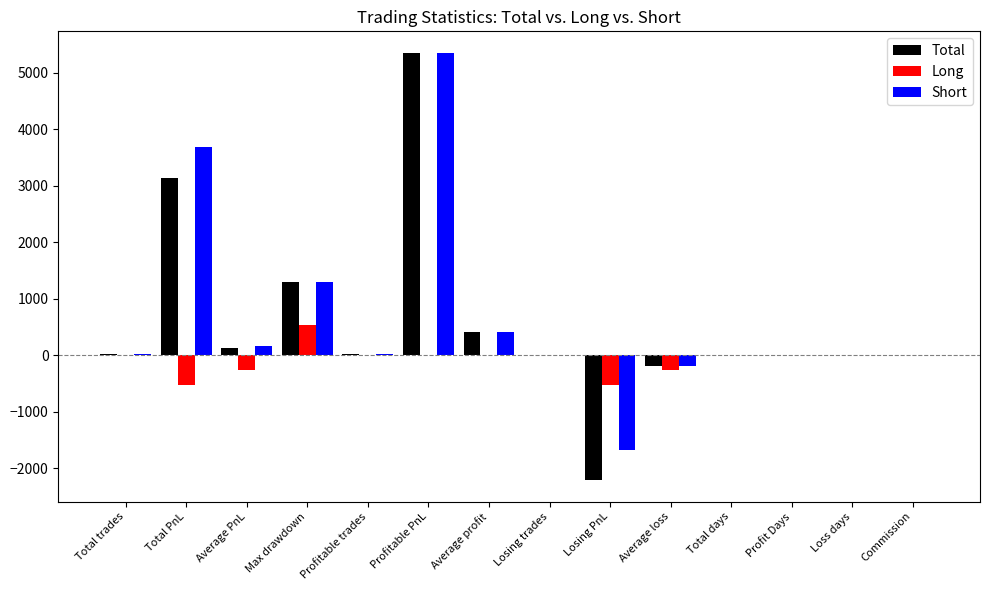

What are all the series names shown in the legend?

Total, Long, Short